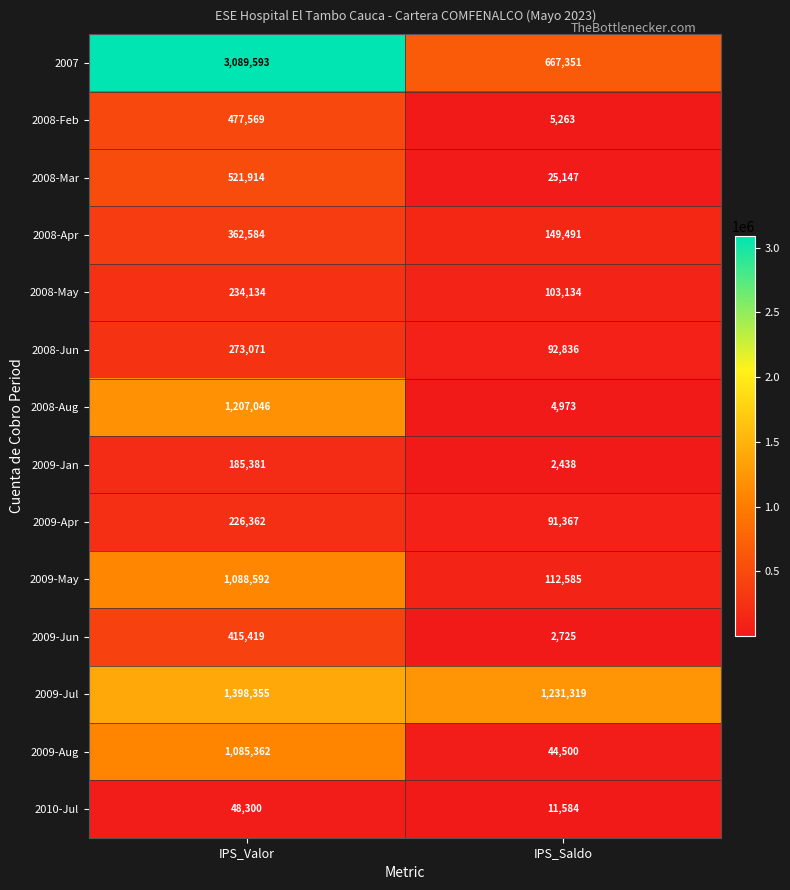

Reading right to left, what are all the values shown in this chart?

2007: IPS_Saldo=667351	IPS_Valor=3089593
2008-Feb: IPS_Saldo=5263	IPS_Valor=477569
2008-Mar: IPS_Saldo=25147	IPS_Valor=521914
2008-Apr: IPS_Saldo=149491	IPS_Valor=362584
2008-May: IPS_Saldo=103134	IPS_Valor=234134
2008-Jun: IPS_Saldo=92836	IPS_Valor=273071
2008-Aug: IPS_Saldo=4973	IPS_Valor=1207046
2009-Jan: IPS_Saldo=2438	IPS_Valor=185381
2009-Apr: IPS_Saldo=91367	IPS_Valor=226362
2009-May: IPS_Saldo=112585	IPS_Valor=1088592
2009-Jun: IPS_Saldo=2725	IPS_Valor=415419
2009-Jul: IPS_Saldo=1231319	IPS_Valor=1398355
2009-Aug: IPS_Saldo=44500	IPS_Valor=1085362
2010-Jul: IPS_Saldo=11584	IPS_Valor=48300